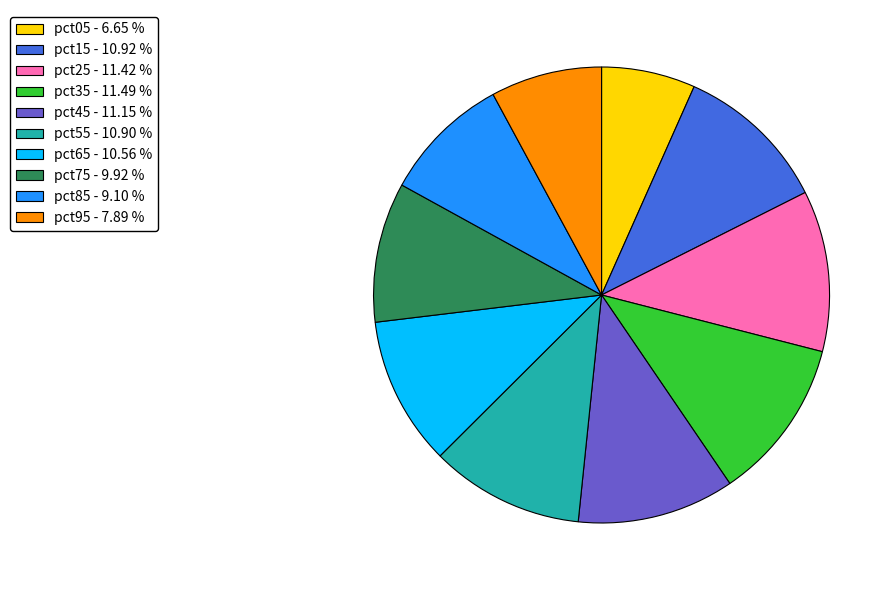

Is there any slice that represents more than half of the pie?

No